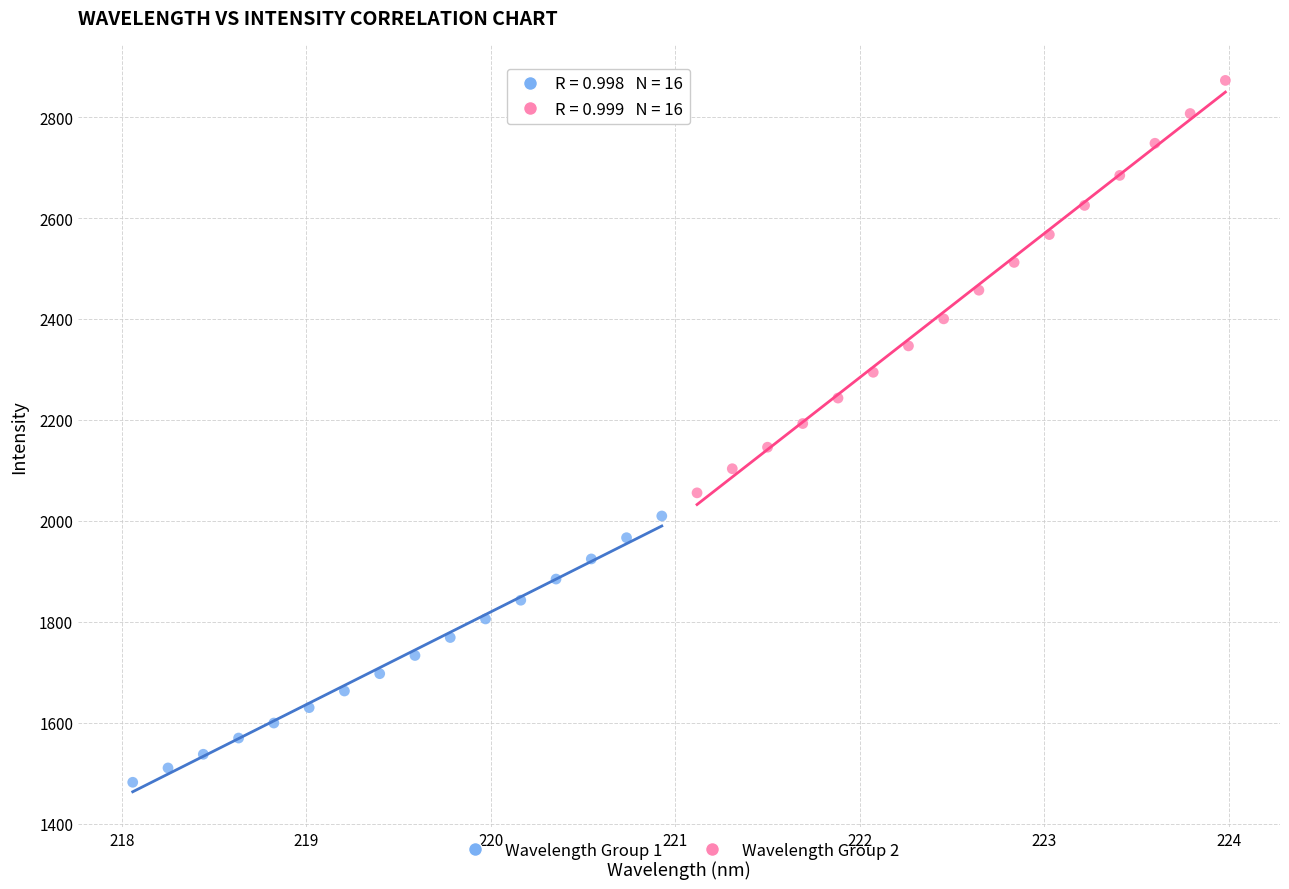

Which series contains the lowest Y value?

Wavelength Group 1